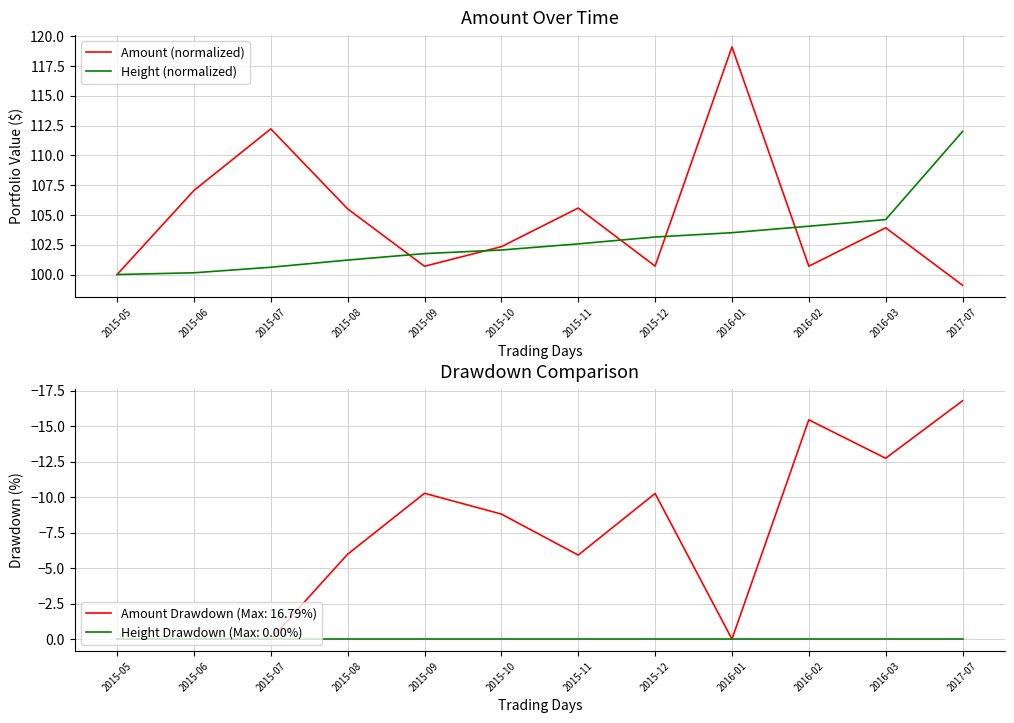

Where do Height (normalized) and Amount (normalized) first cross each other?

2015-08 and 2015-09